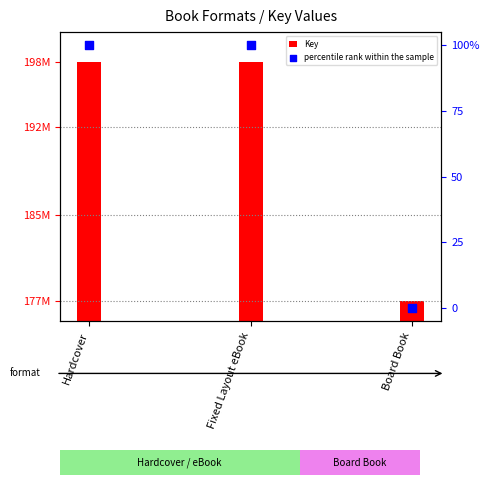

At how many categories does at least one series exceed 181542101?

2